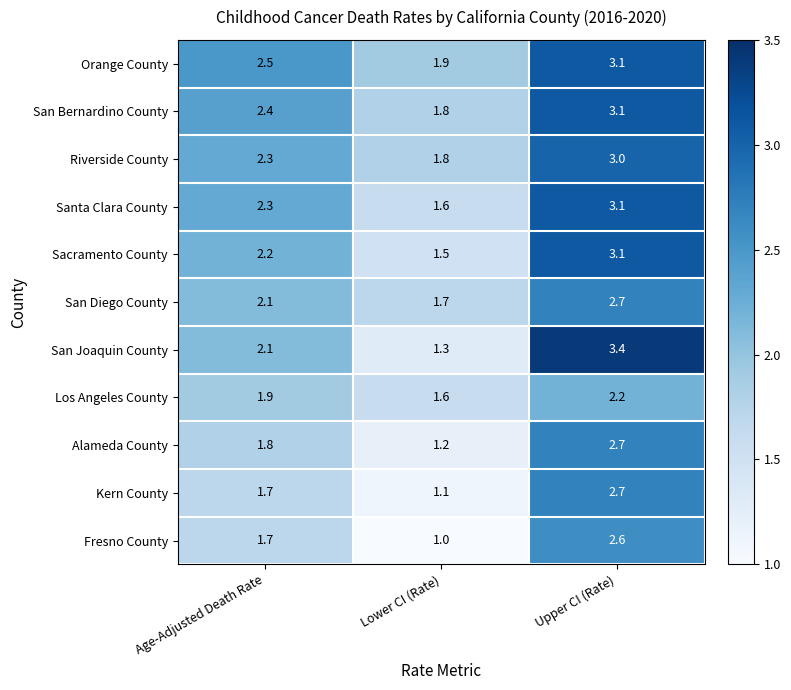

What is the total value across all series at Age-Adjusted Death Rate?

23.0